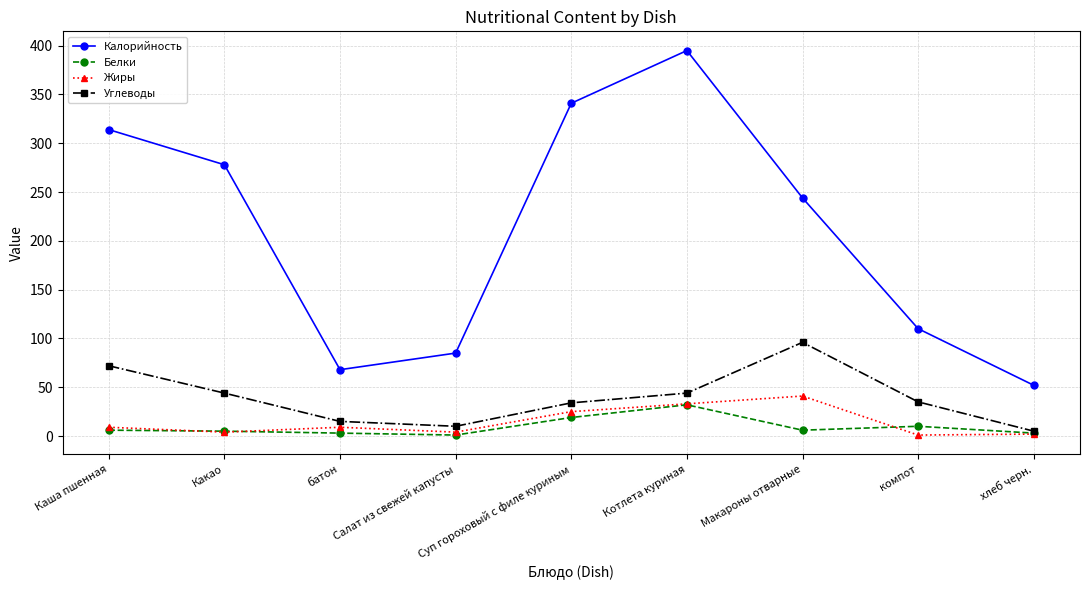

True or false: Белки and Калорийность intersect in this chart.

False